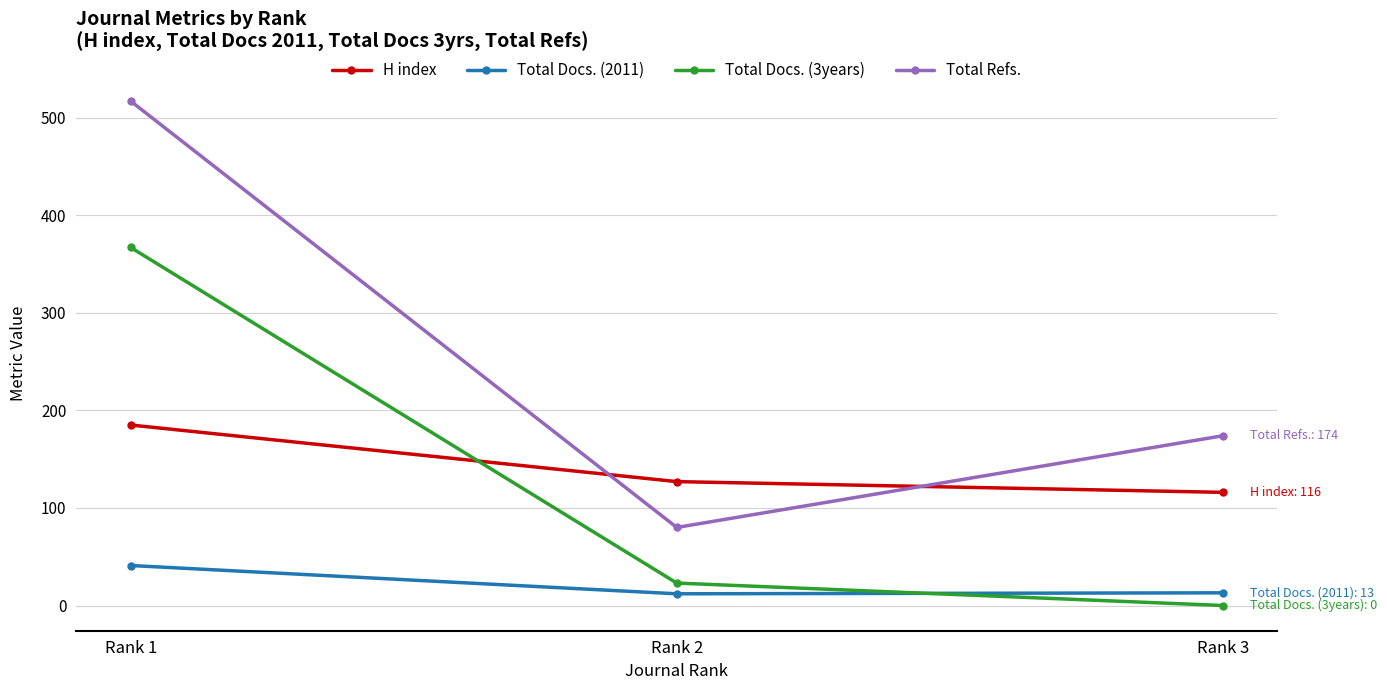

Which series has the largest total across all categories?

Total Refs.